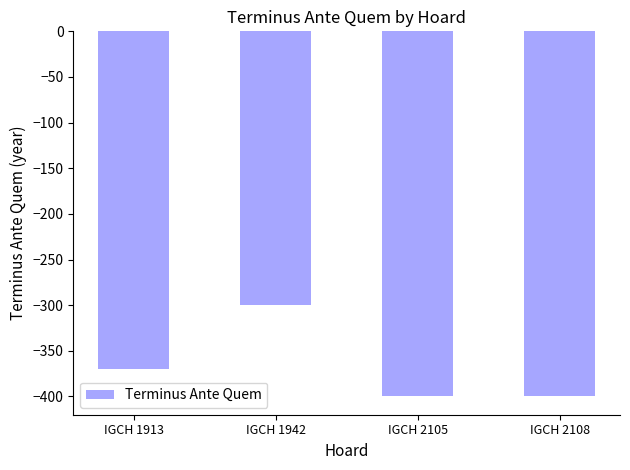

What is the value of the 1st bar from the left?

-370